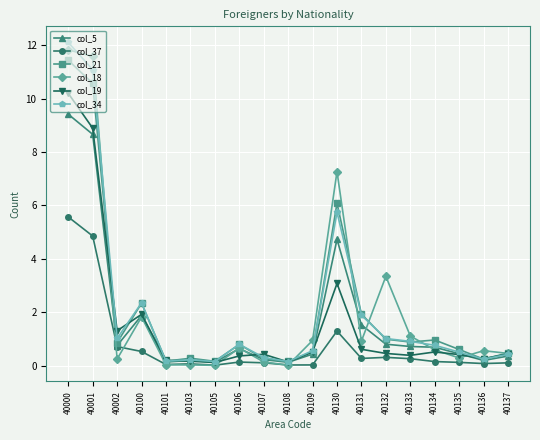

How many data points does each series have?

19